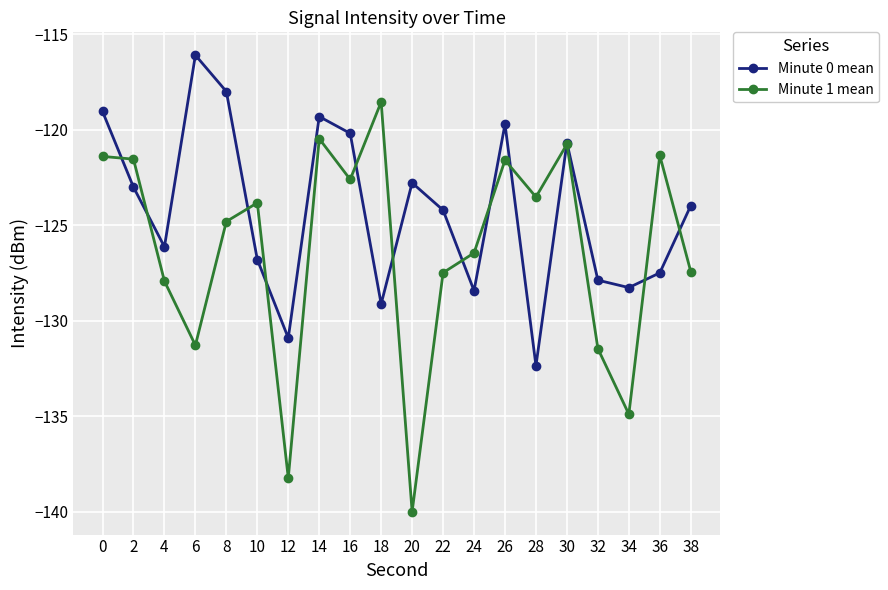

What is the value of the Minute 1 mean point at the 17th from the left?

-131.5